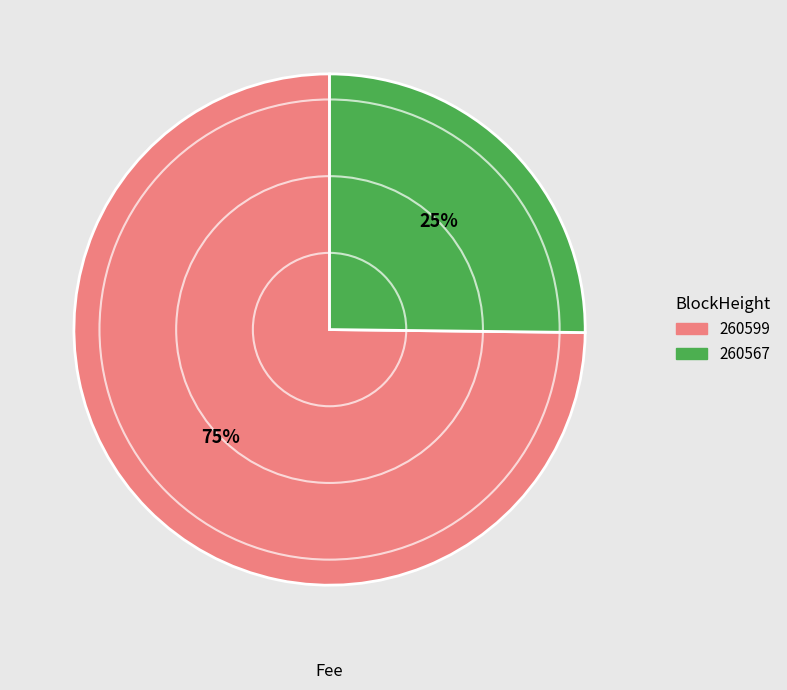

Between 260599 and 260567, which is larger?

260599